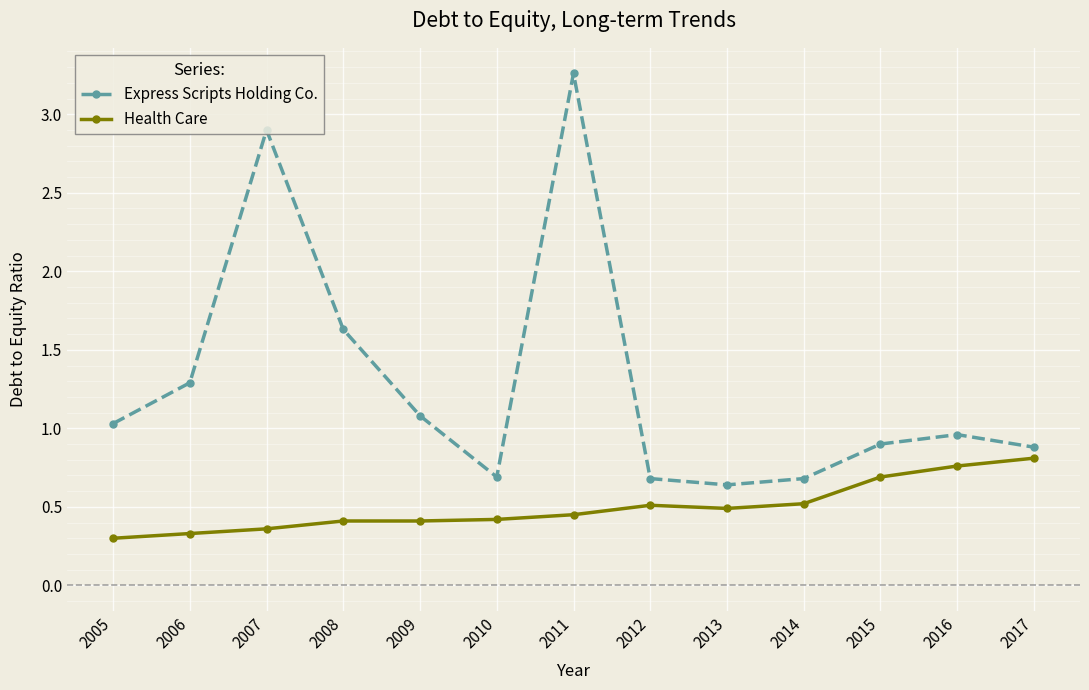

Which category has the highest value in the Express Scripts Holding Co. series?

2011